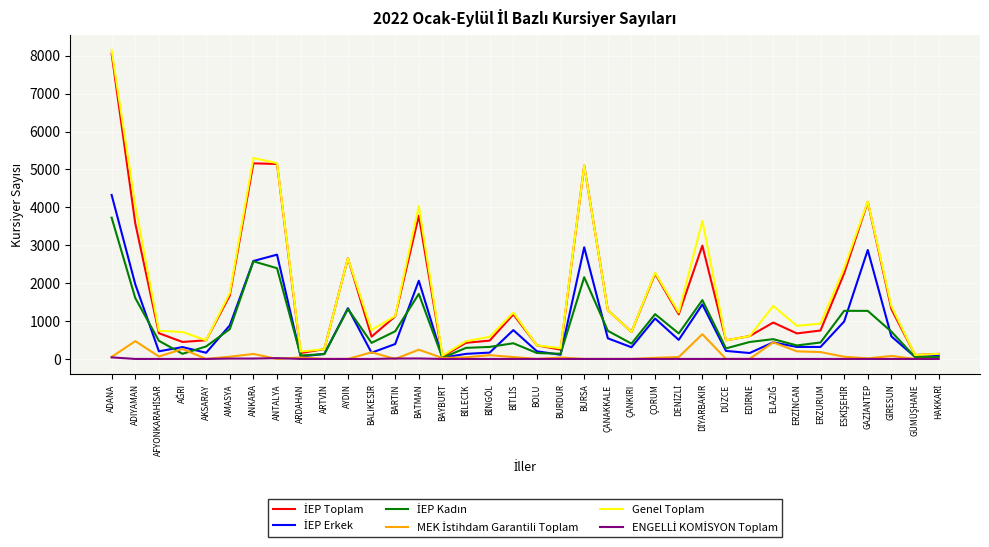

What is the total value across all series at BOLU?

1071